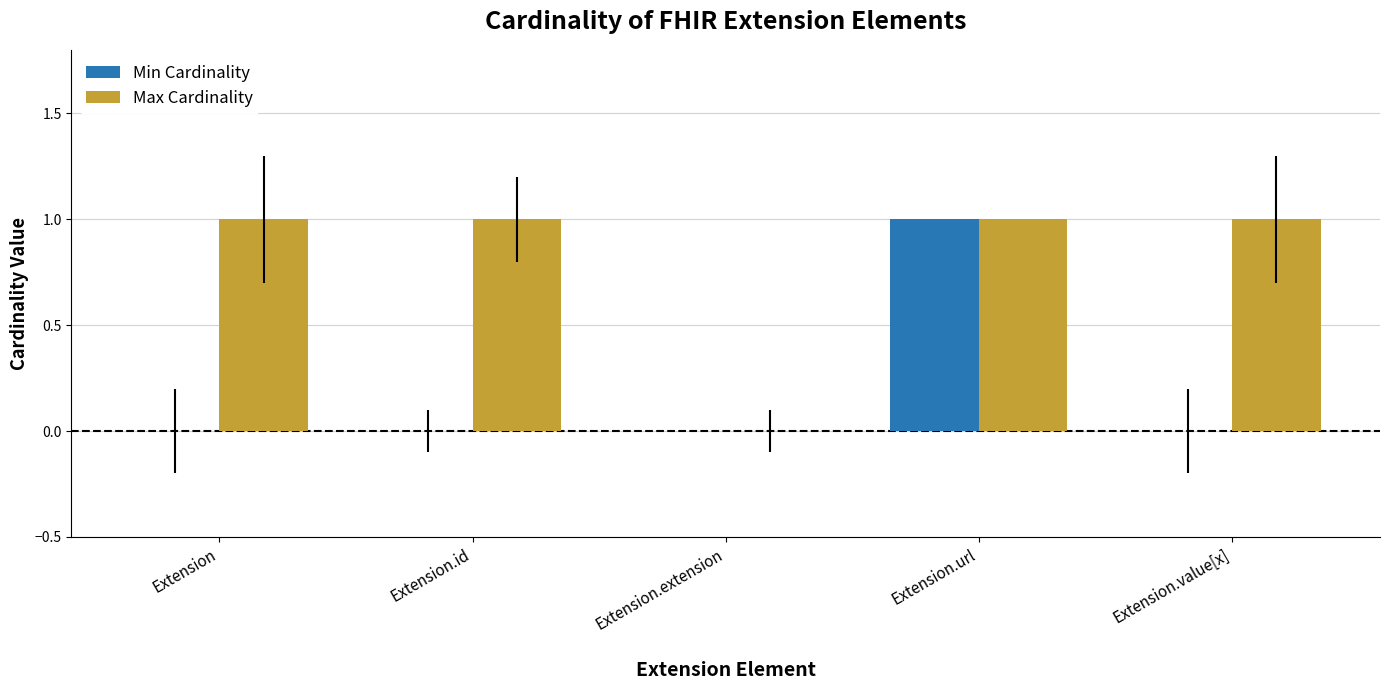

The Min Cardinality series shows 1 at Extension. True or false?

False